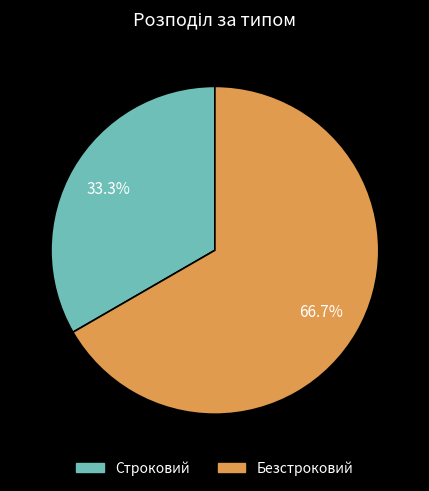

Is it true that Безстроковий is 67% of the pie?

True